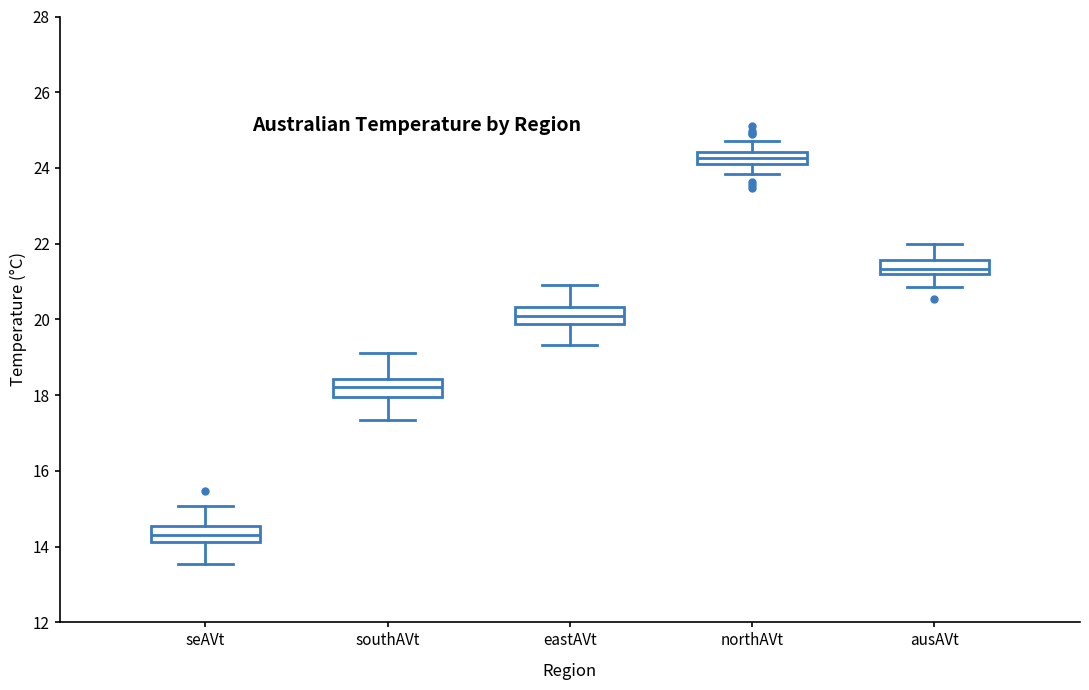

Reading left to right, transcribe this box plot: for each box, give where its median line is, the range the box spans, and where its two whiskers end, as read against the y-axis. The values are not printed on the chart, so give them approximately, as read against the axis.

seAVt: median 14.4, box 14.2 to 14.6, whiskers 13.6 to 15.0
southAVt: median 18.2, box 18.0 to 18.4, whiskers 17.4 to 19.2
eastAVt: median 20.0, box 19.8 to 20.4, whiskers 19.4 to 21.0
northAVt: median 24.2 (inside the box), box 24.2 to 24.4, whiskers 23.8 to 24.8
ausAVt: median 21.4, box 21.2 to 21.6, whiskers 20.8 to 22.0